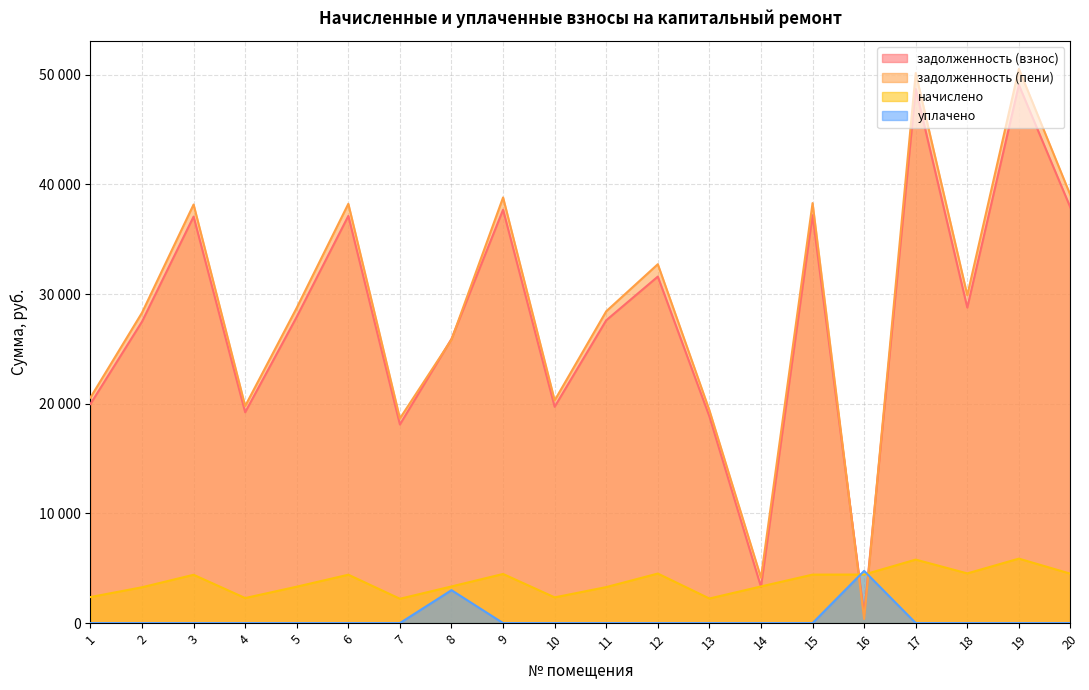

True or false: начислено has a value of 4516.1 at 12.

True